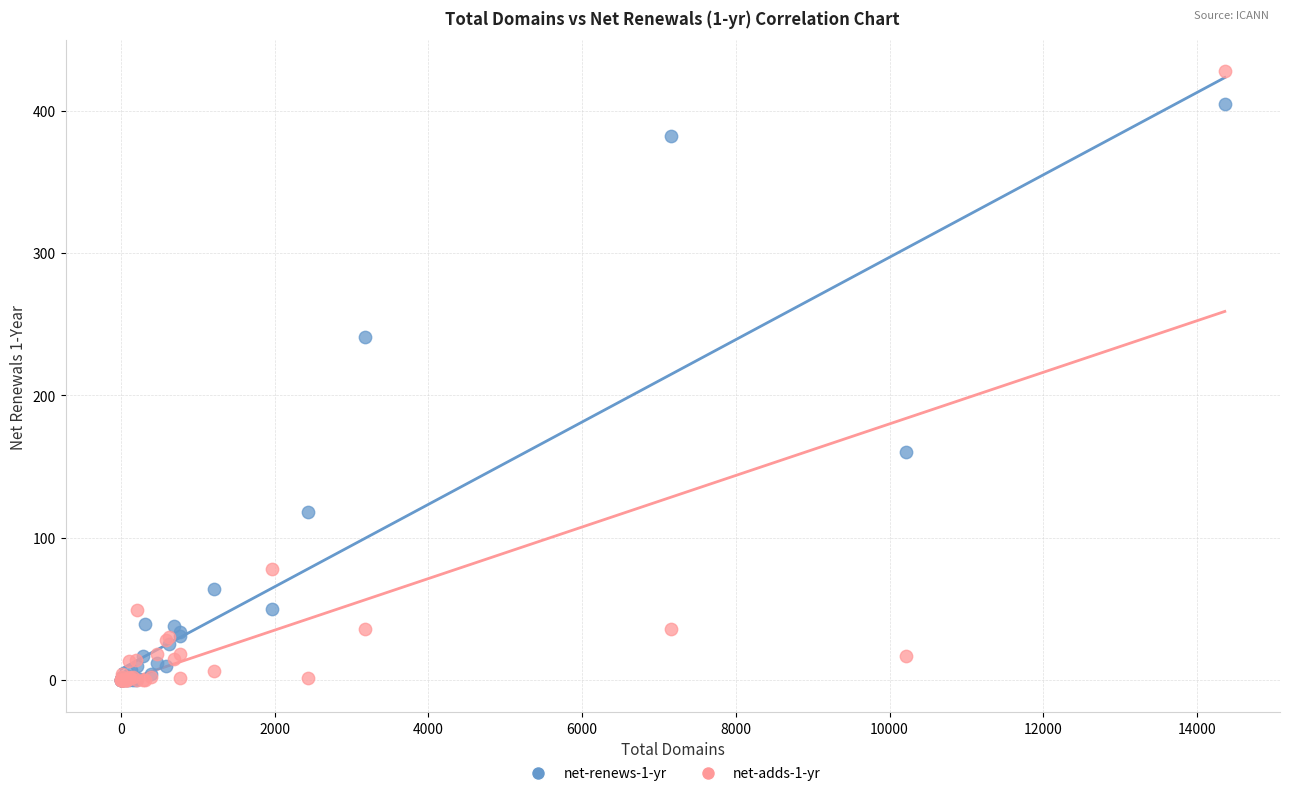

Across all series, what Y value is closest to 214?

241